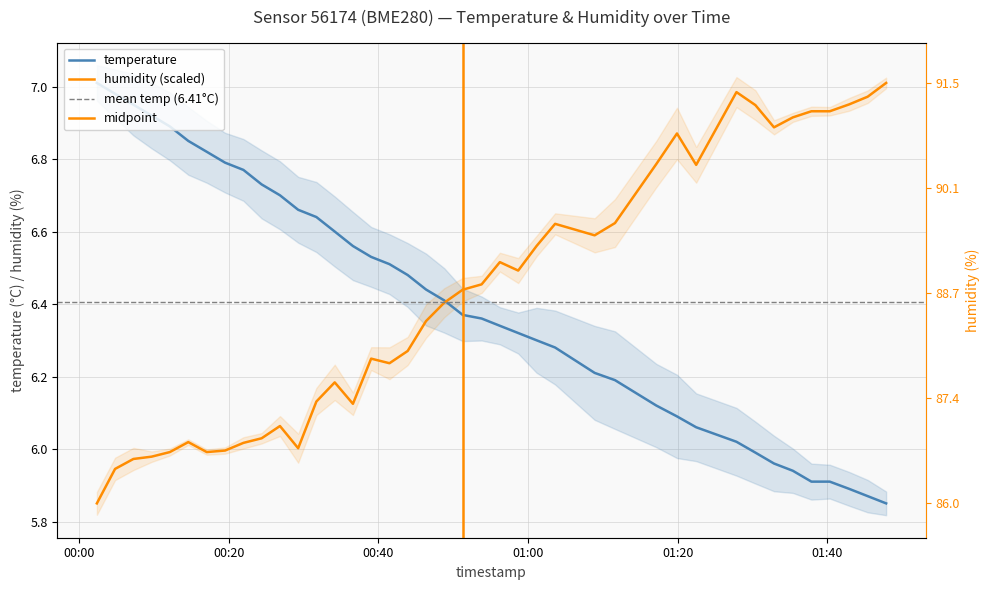

What is the value of the temperature point at the 1st from the left?

7.0